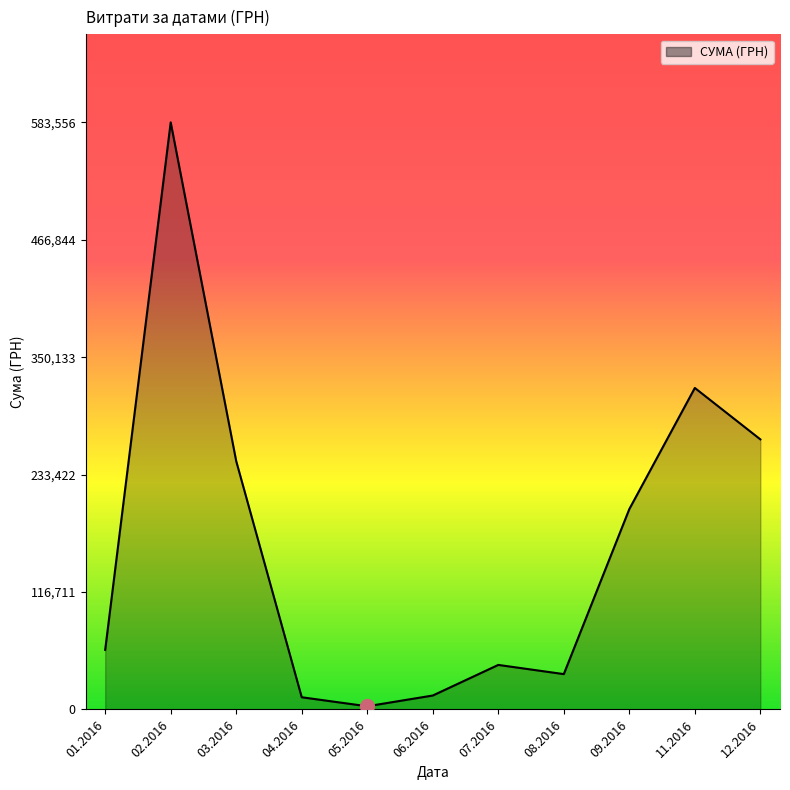

What is the difference between the second highest and second lowest values?

307457.9